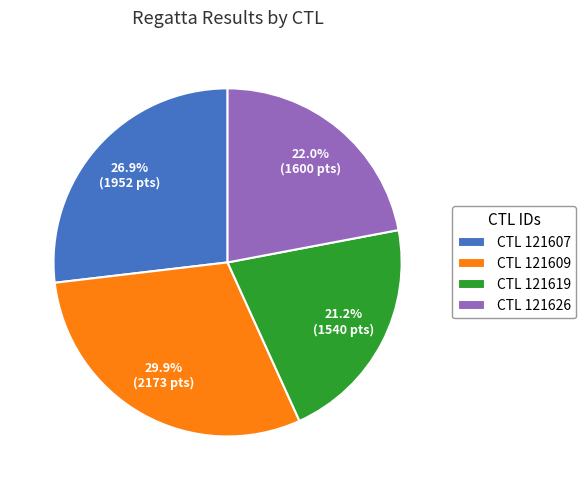

What is the total percentage of CTL 121609 and CTL 121626?

51.9%